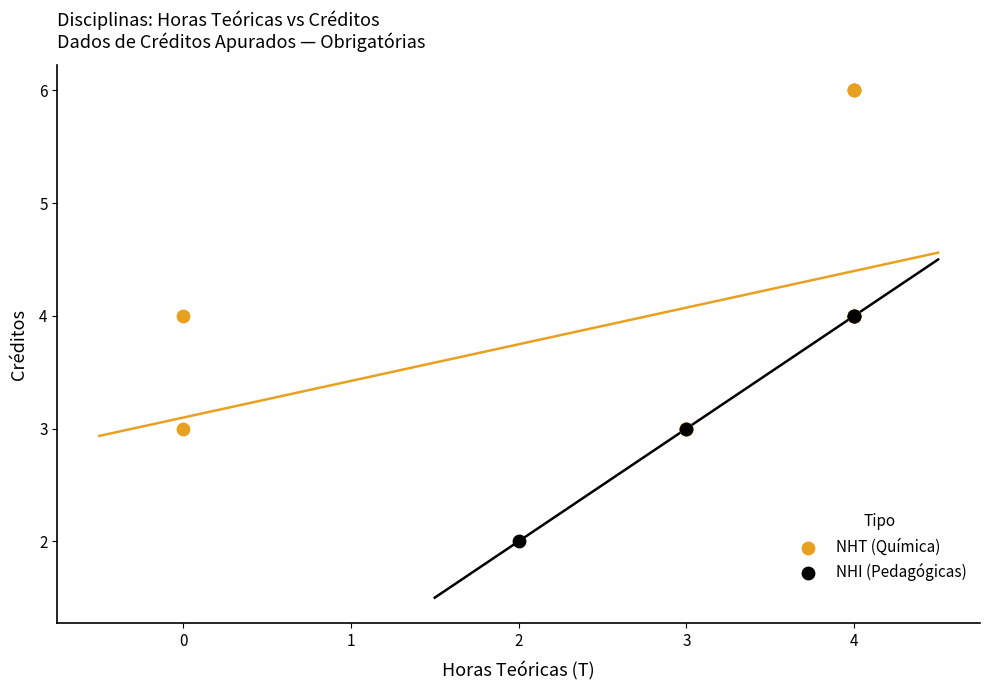

Which series has the widest spread of Y values?

NHT (Química)